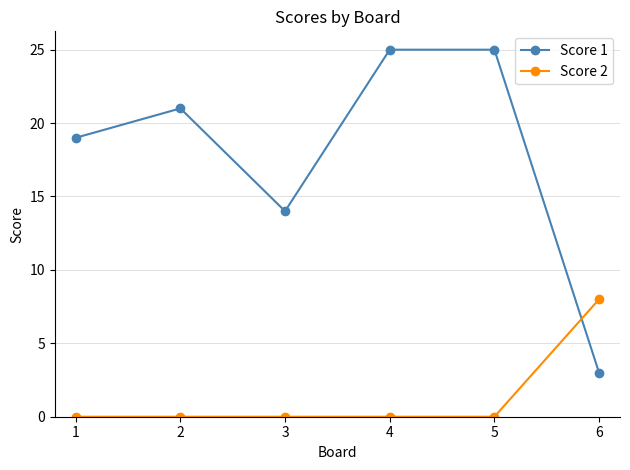

Reading right to left, list all the values displayed in this chart.

Score 1: 3	25	25	14	21	19
Score 2: 8	0	0	0	0	0